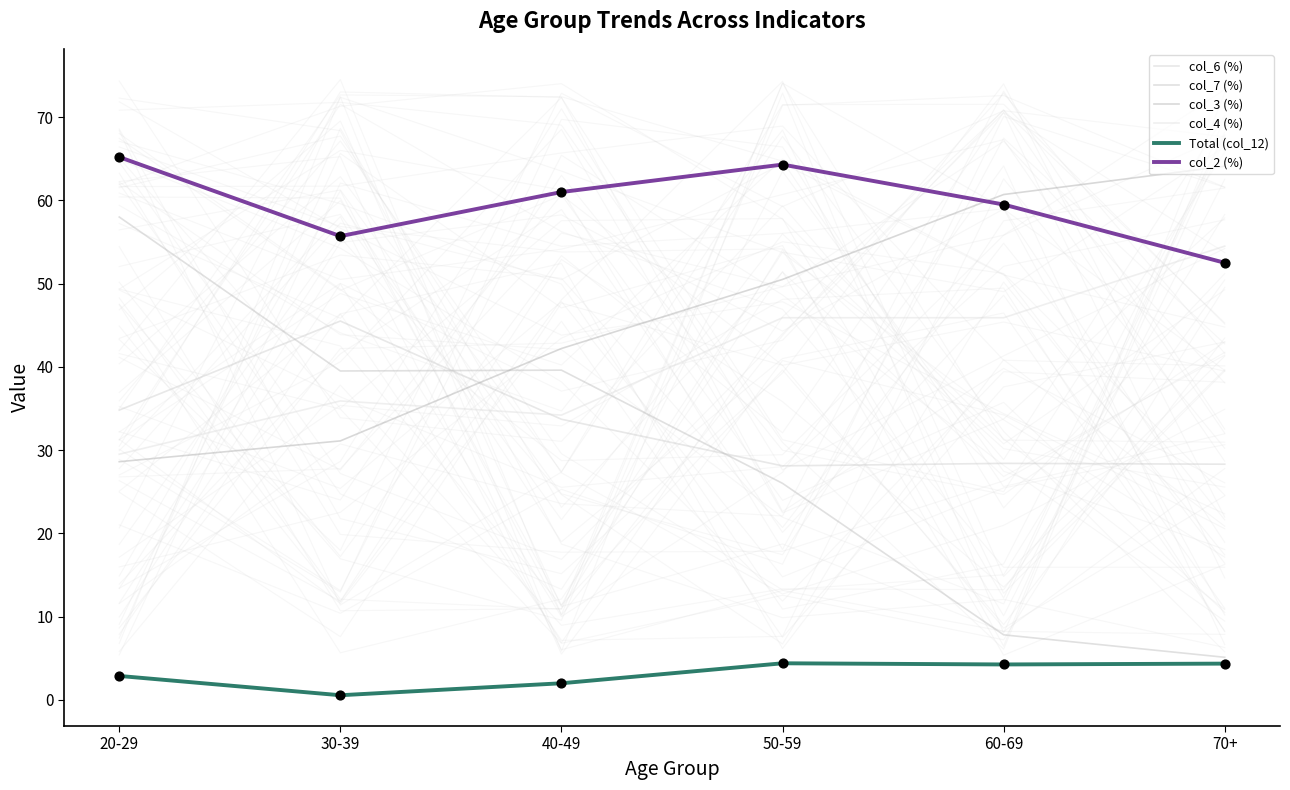

What are all the series names shown in the legend?

col_6 (%), col_7 (%), col_3 (%), col_4 (%), Total (col_12), col_2 (%)